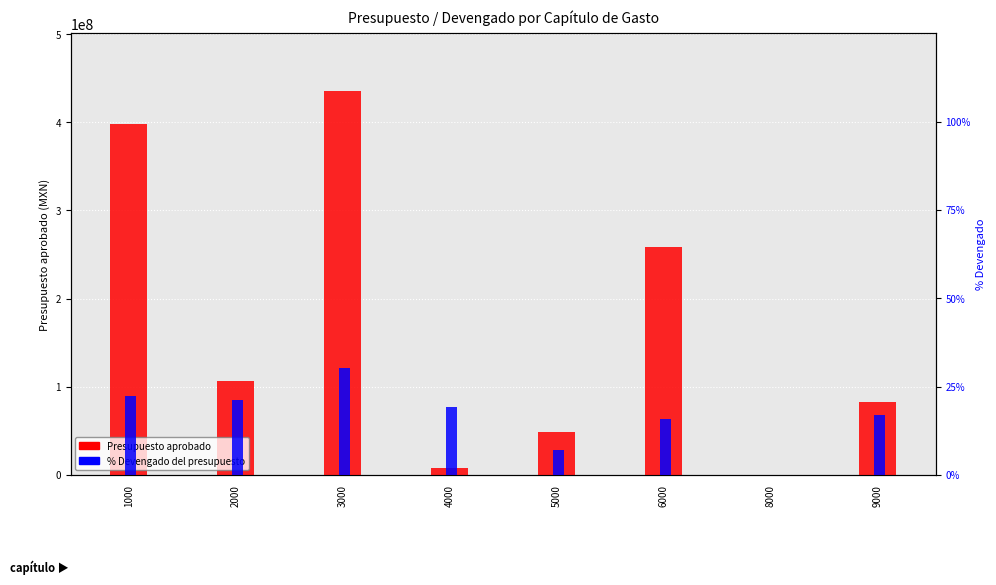

What is the maximum value shown in the chart?

435430962.4